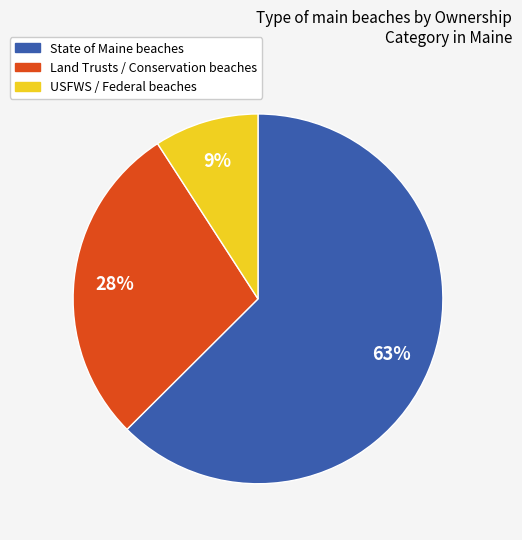

Count the number of slices in the pie.

3